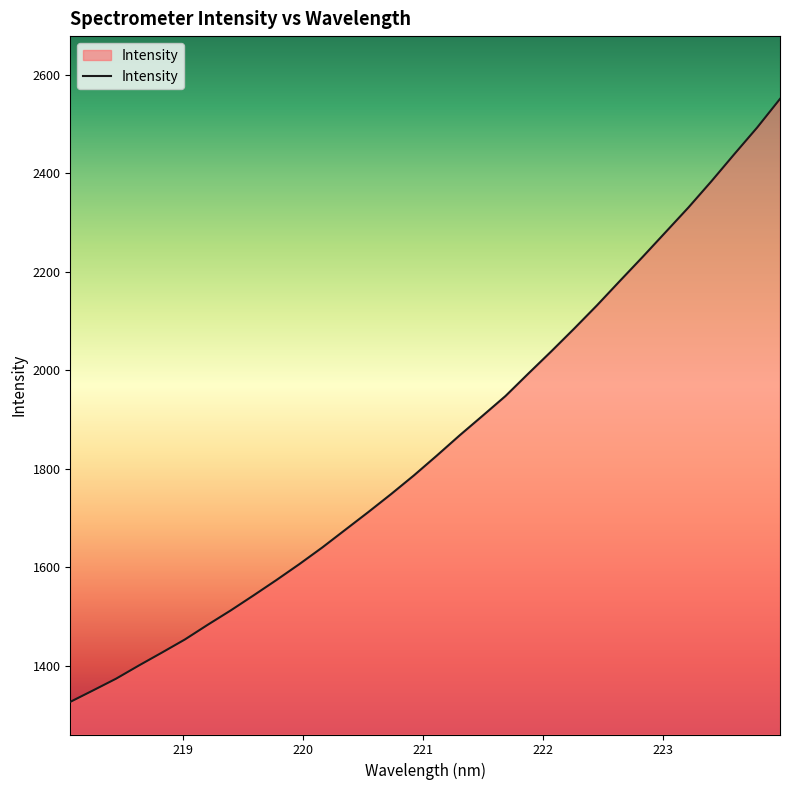

How many lines are shown in the chart?

1